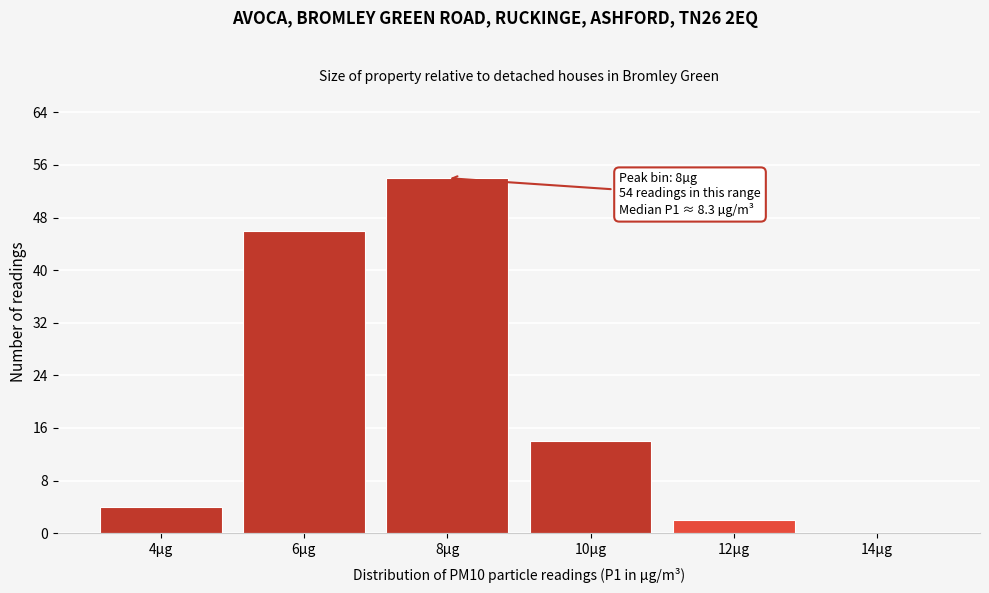

Reading left to right, what are all the values shown in this chart?

4µg=4	6µg=46	8µg=54	10µg=14	12µg=2	14µg=0